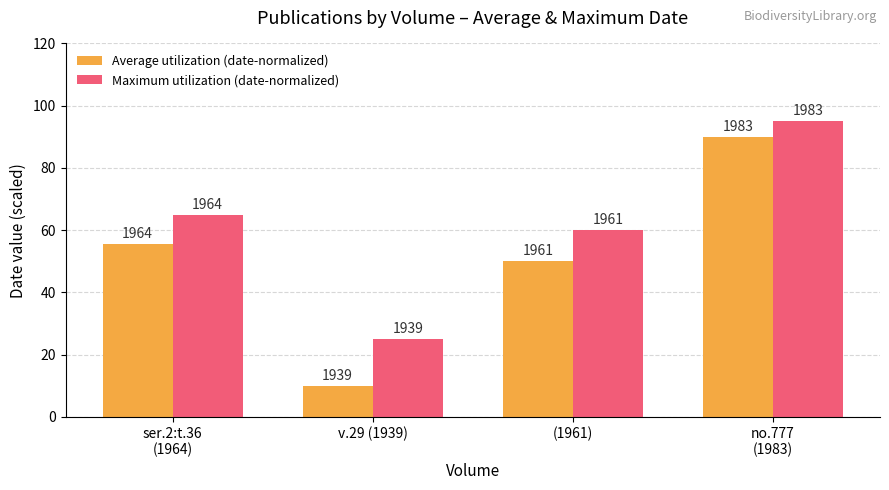

What is the maximum value shown in the chart?

95.0